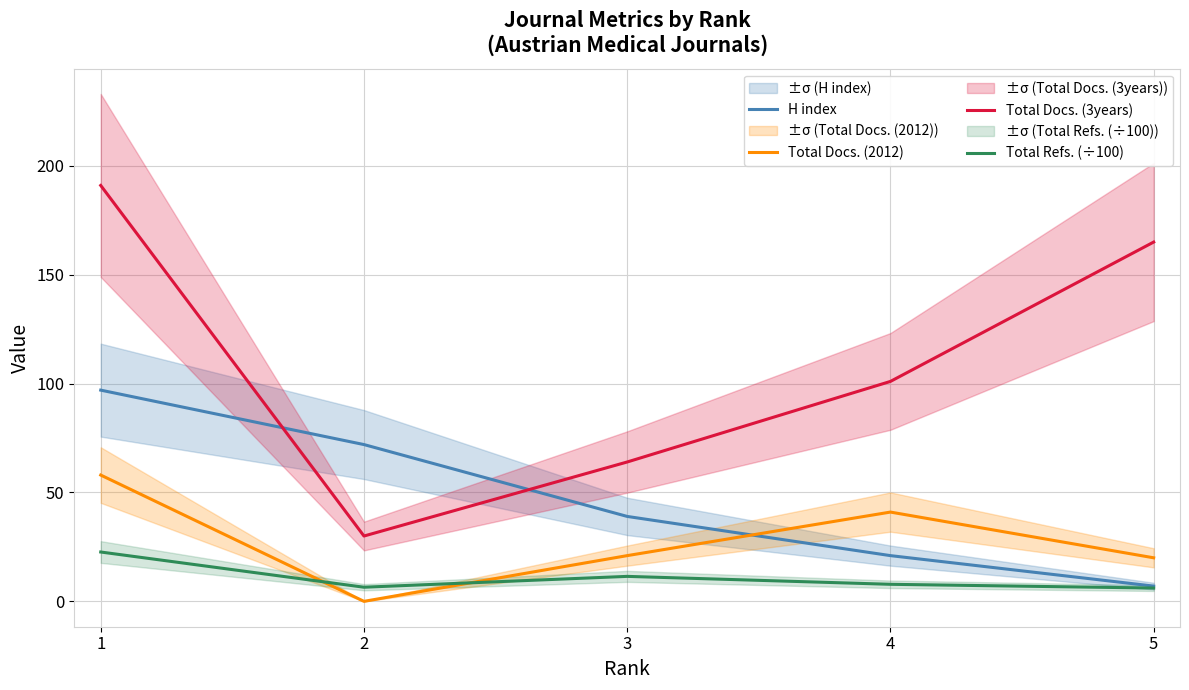

List the series in order of their peak value, highest first.

Total Docs. (3years), H index, Total Docs. (2012), Total Refs. (÷100)